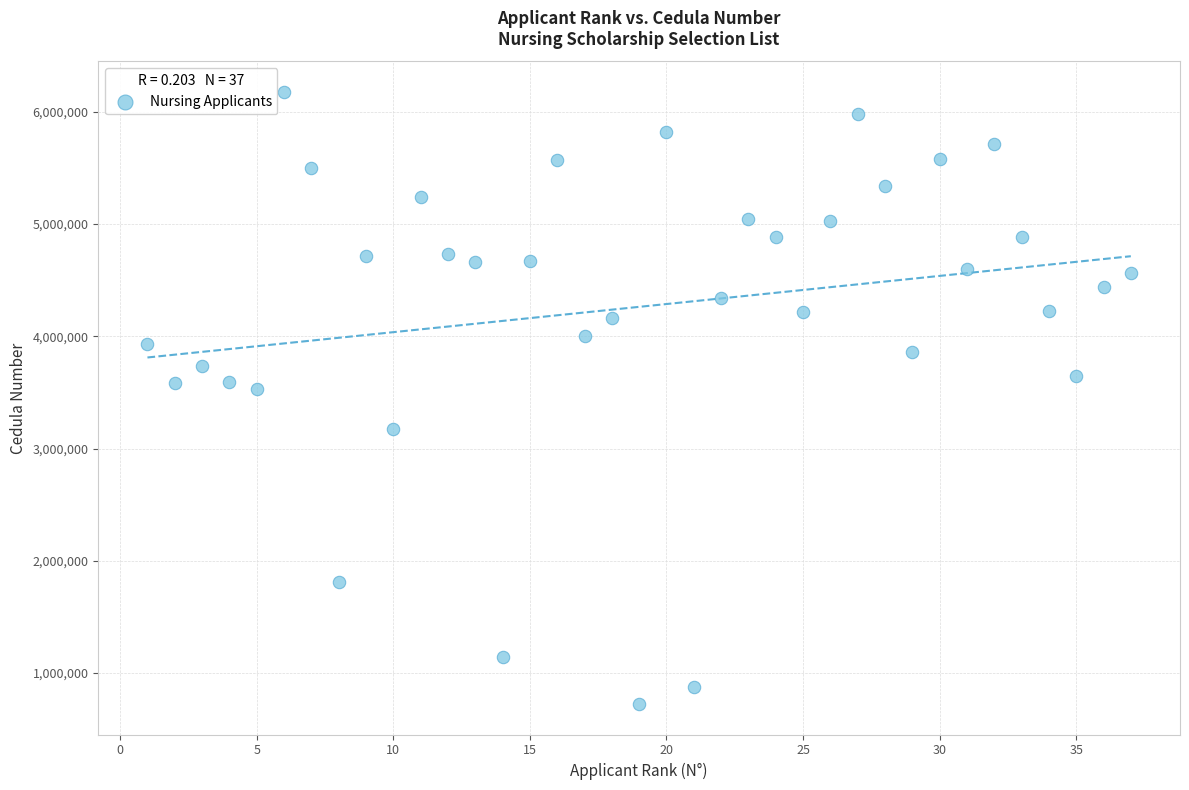

What is the range of Y values (max minus min)?

5450671